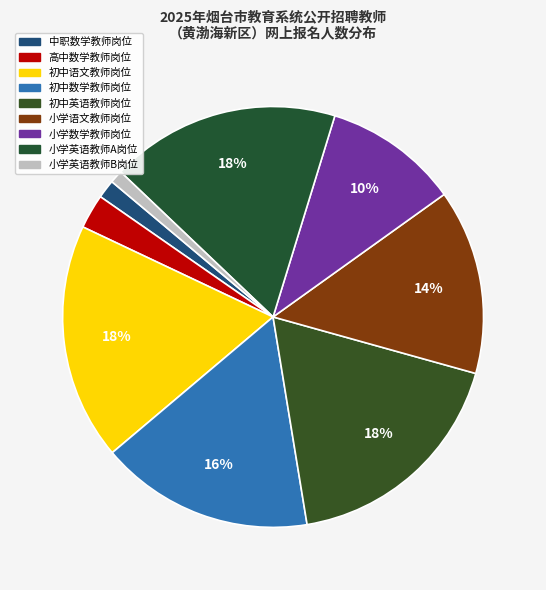

What is the ratio of the value at 小学英语教师B岗位 to the value at 小学英语教师A岗位?

0.1